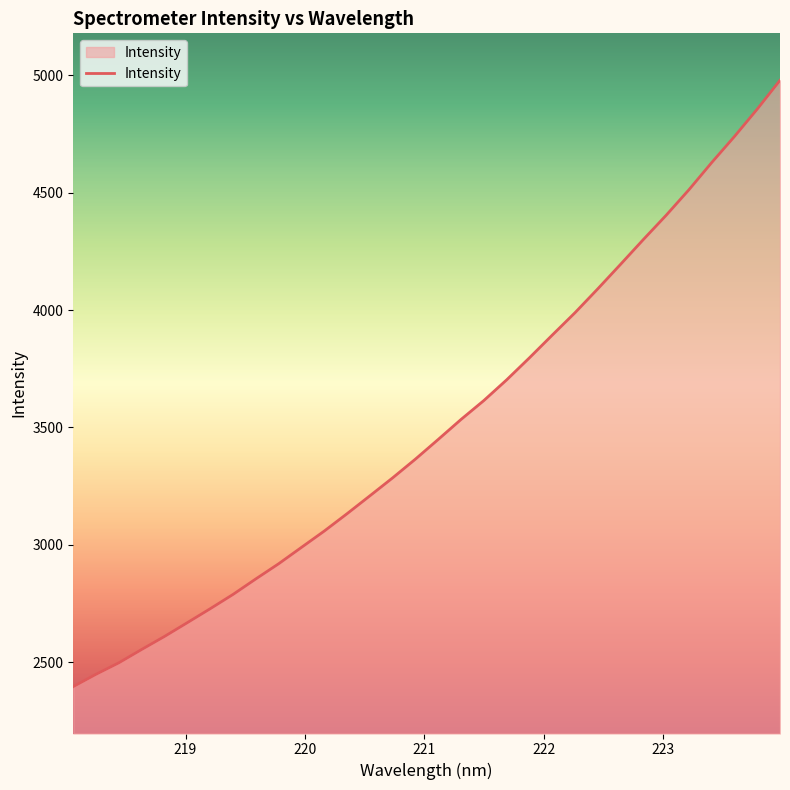

What is the label of the 31st point from the right?

219